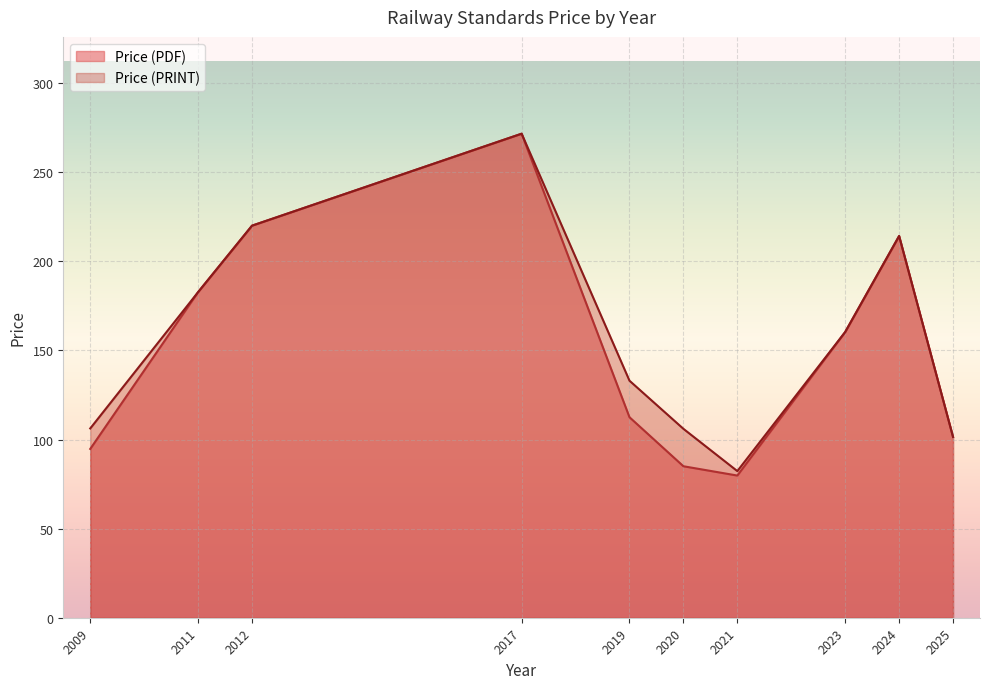

Which category has the highest value across all series?

2017